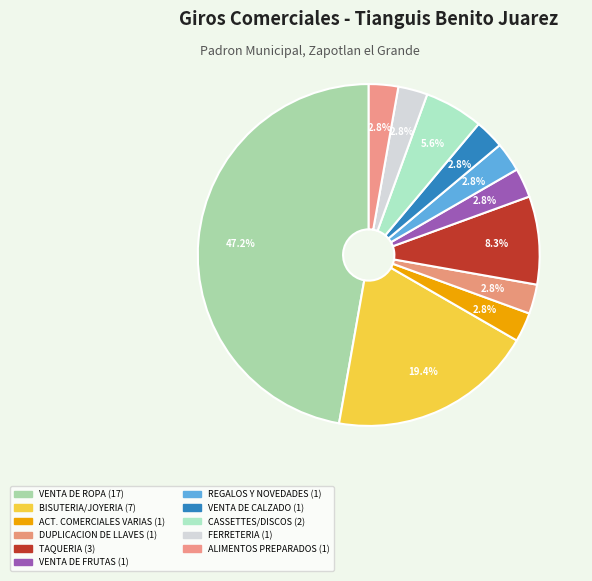

How many slices are in this pie chart?

11